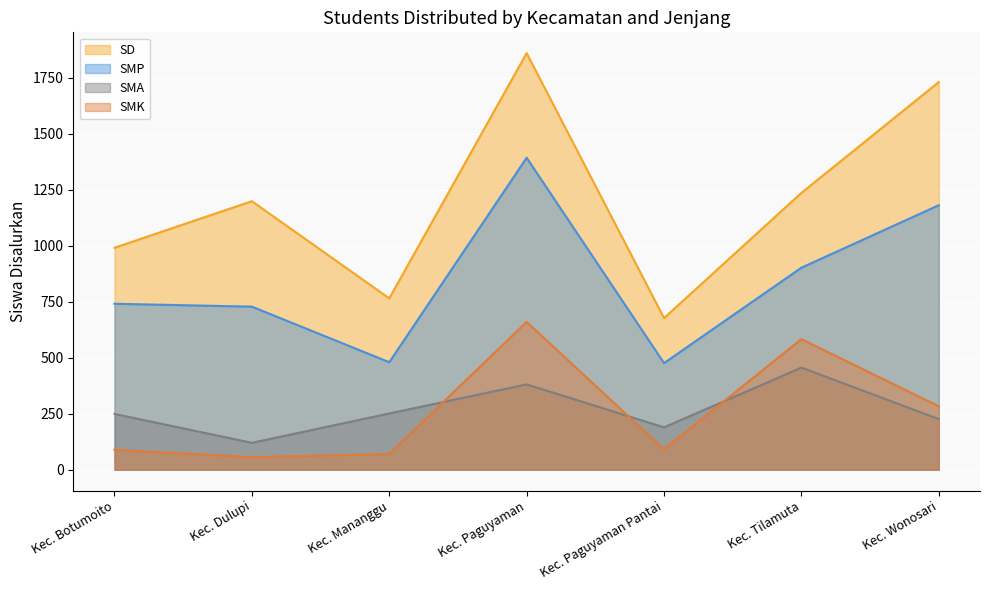

True or false: SMA line has a value of 63 at Kec. Botumoito.

False